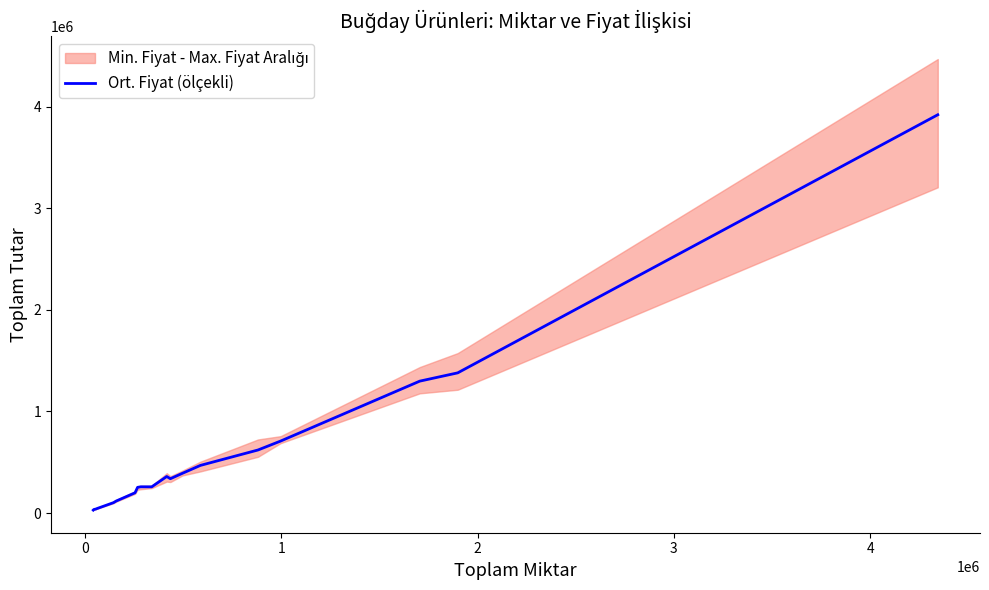

What is the maximum value for Ort. Fiyat (ölçekli)?

3922138.2